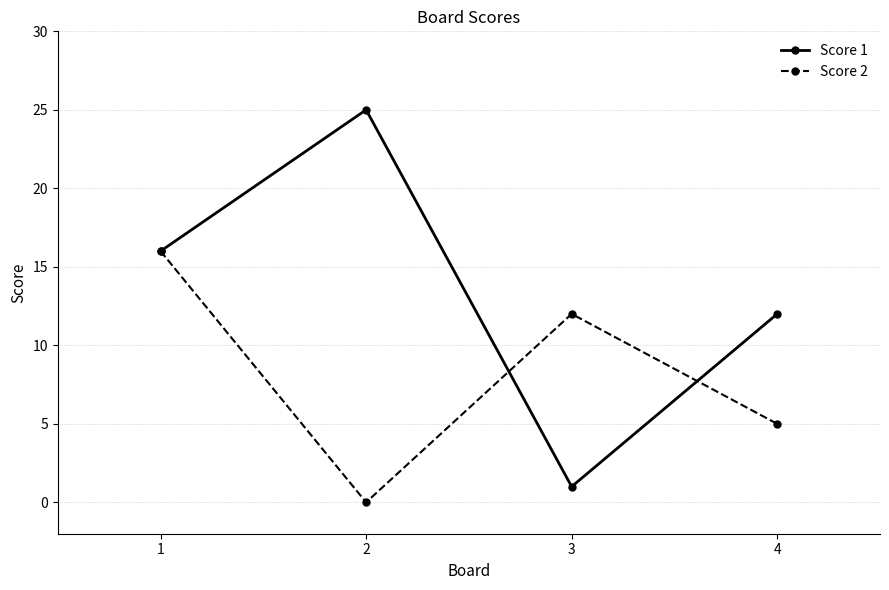

Where is Score 2 nearest to the value 8?

4